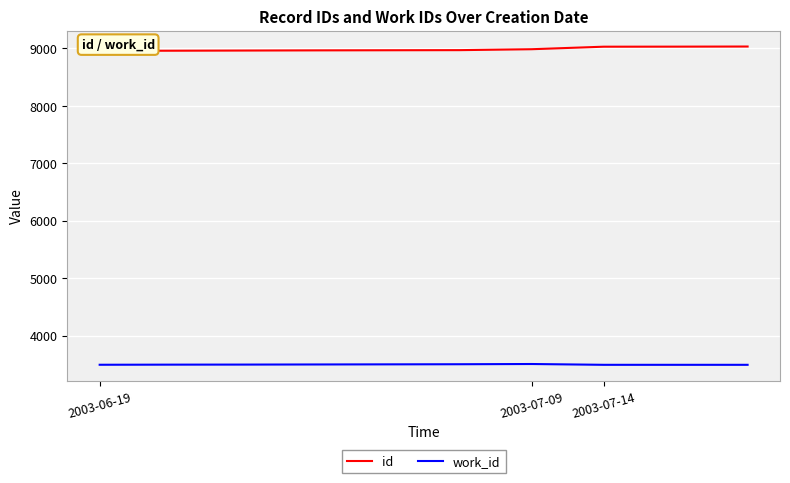

What is the minimum value for work_id?

3491